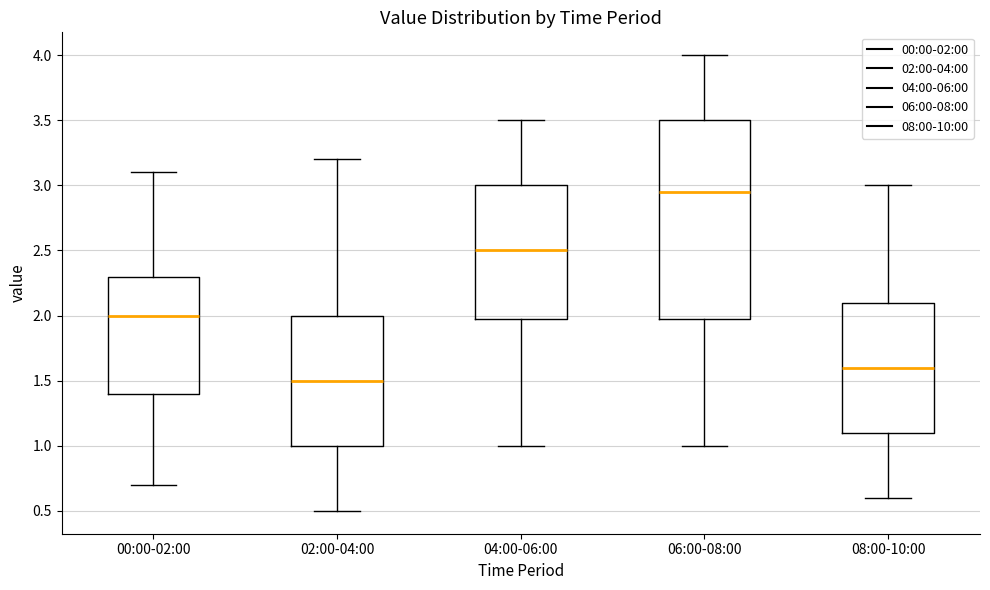

Which box has the highest median line?

06:00-08:00